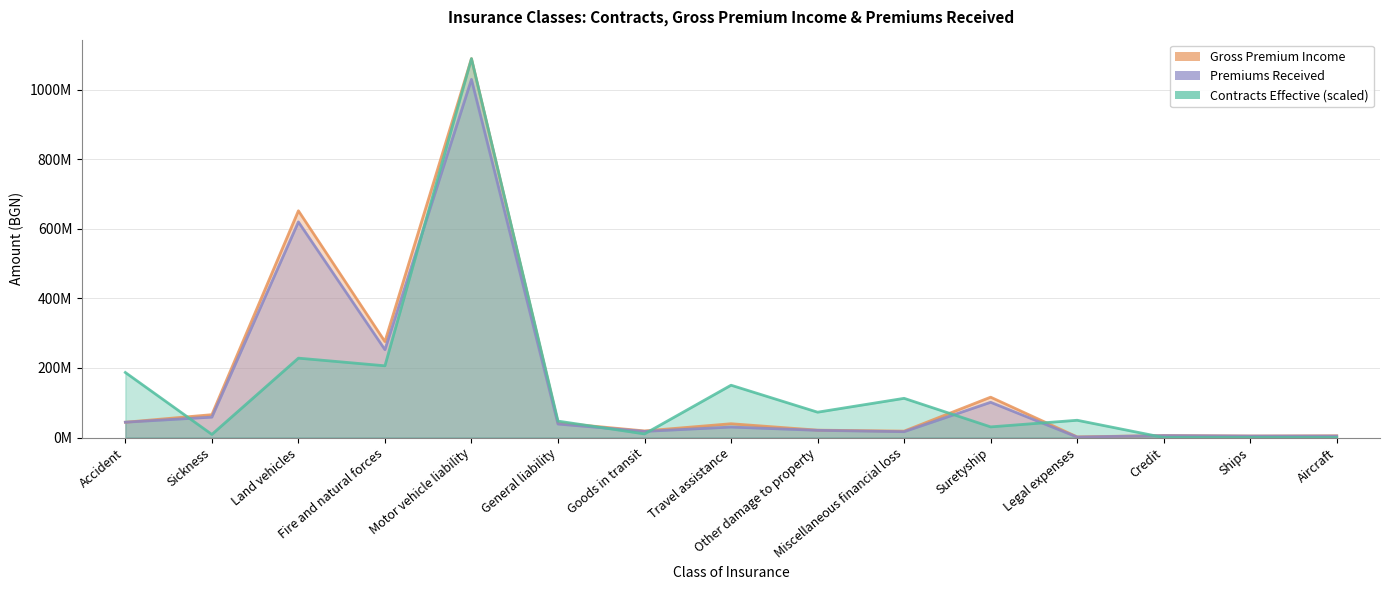

What is the sum of all Premiums Received values?

2246247079.3